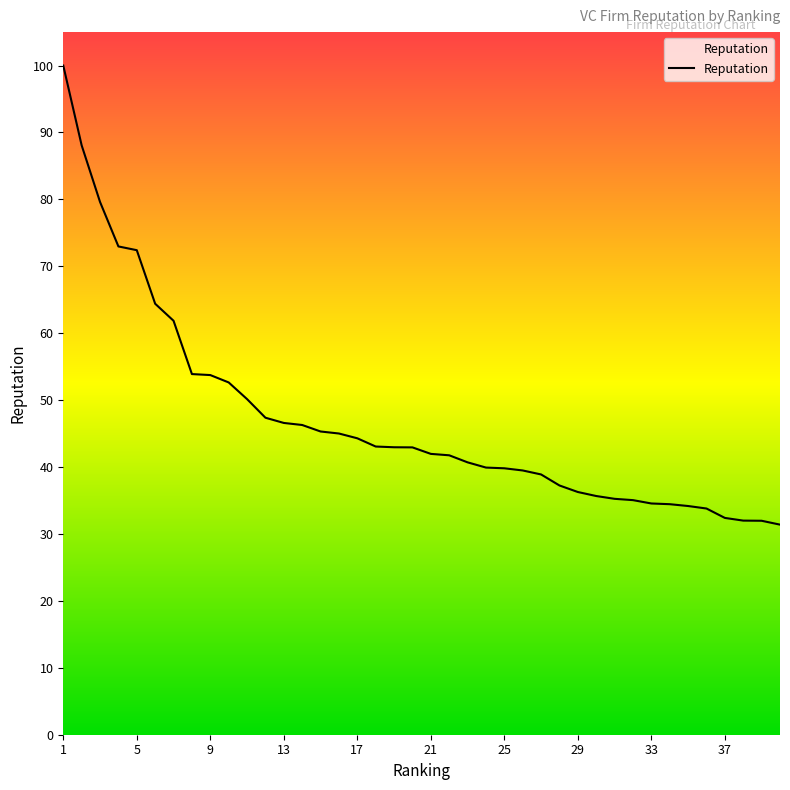

What is the sum of all values?

1880.5